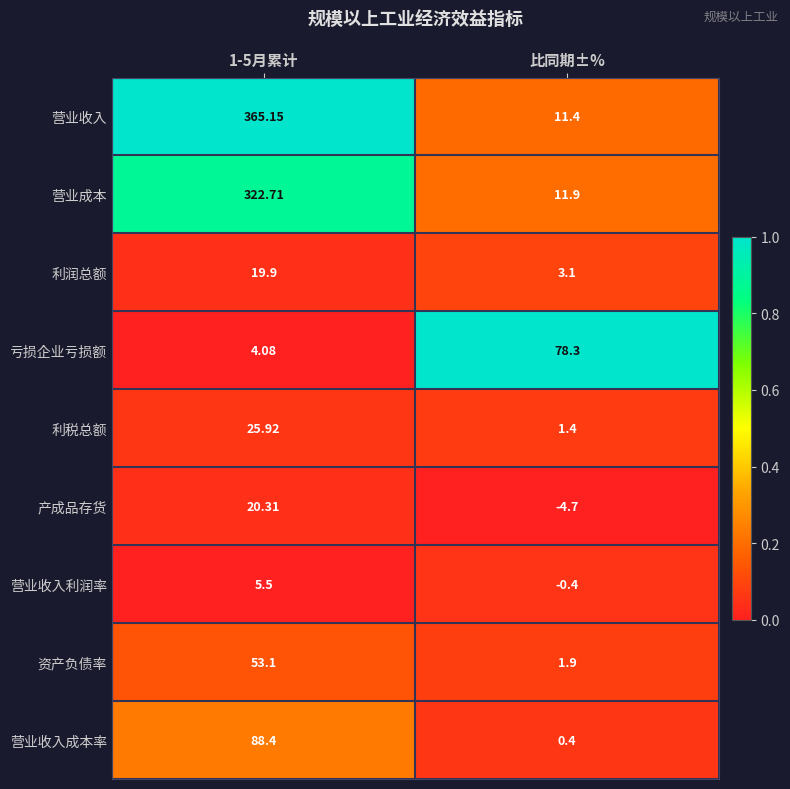

Rank the series at 1-5月累计 from highest to lowest value.

营业收入, 营业成本, 营业收入成本率, 资产负债率, 利税总额, 产成品存货, 利润总额, 营业收入利润率, 亏损企业亏损额